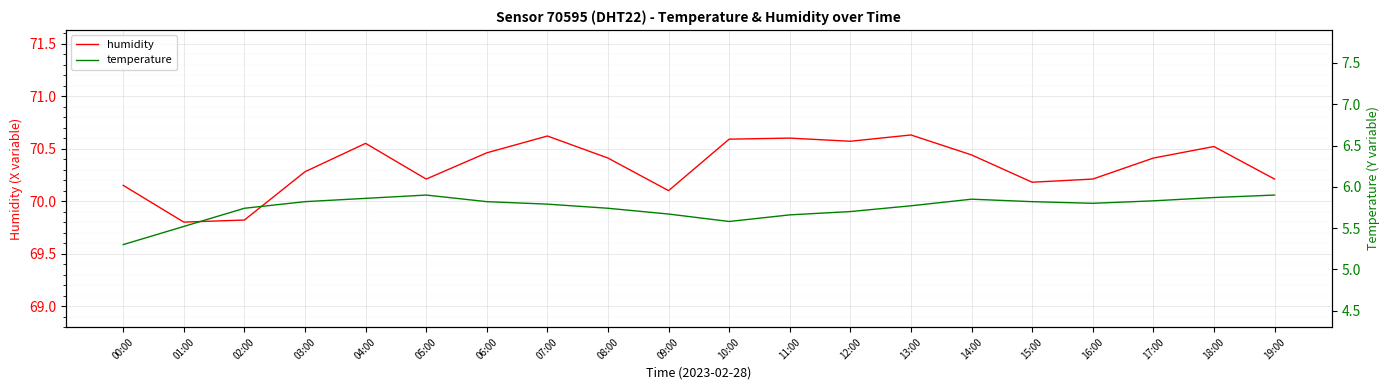

True or false: humidity and temperature cross at least once.

False